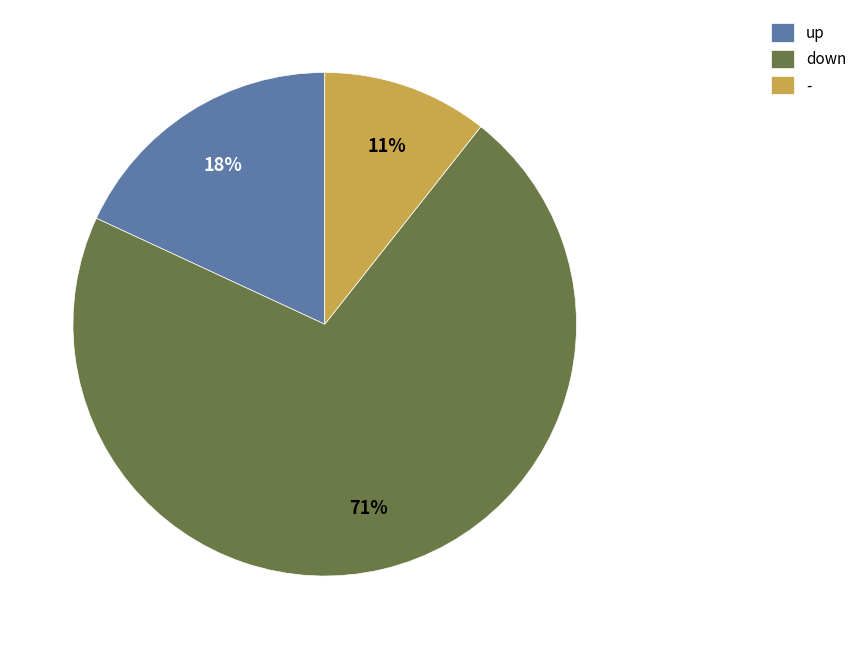

Approximately how many times larger is the value at - compared to up?

0.6